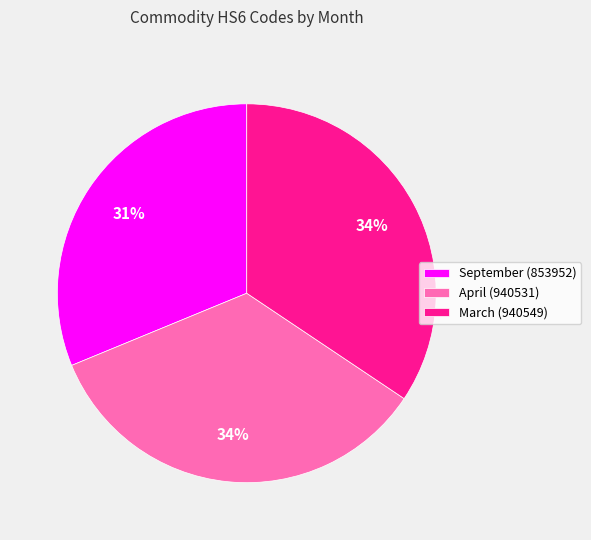

To the nearest percent, what is the combined percentage of September (853952) and April (940531)?

66%